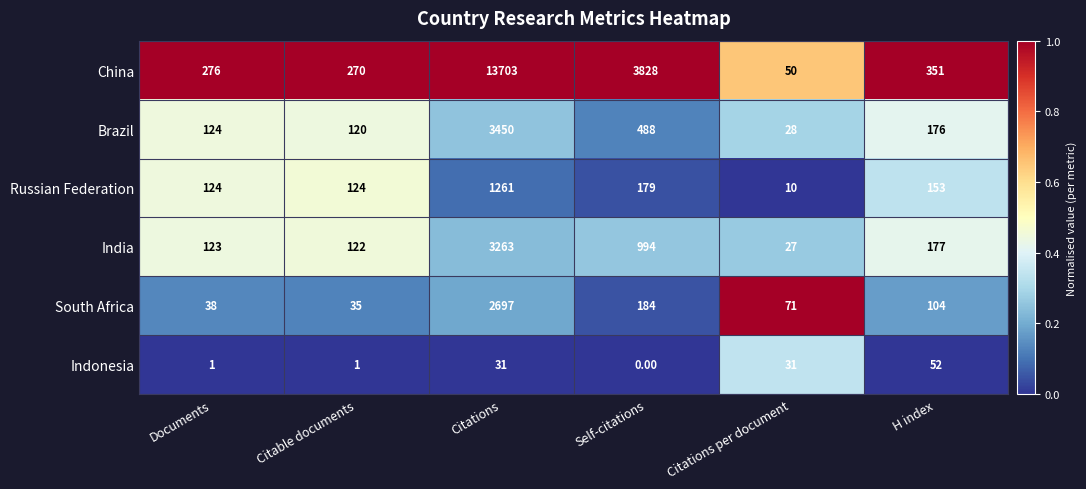

At which category does the chart reach its minimum across all series?

Self-citations